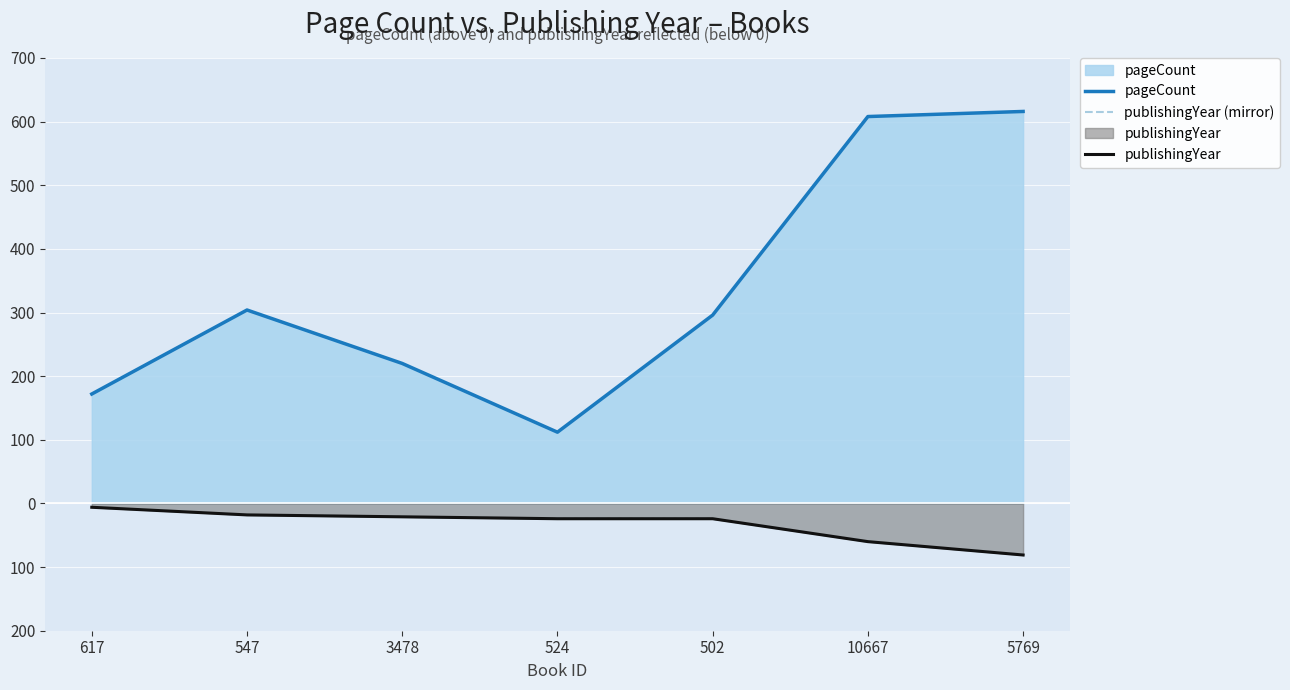

True or false: pageCount and publishingYear cross at least once.

False